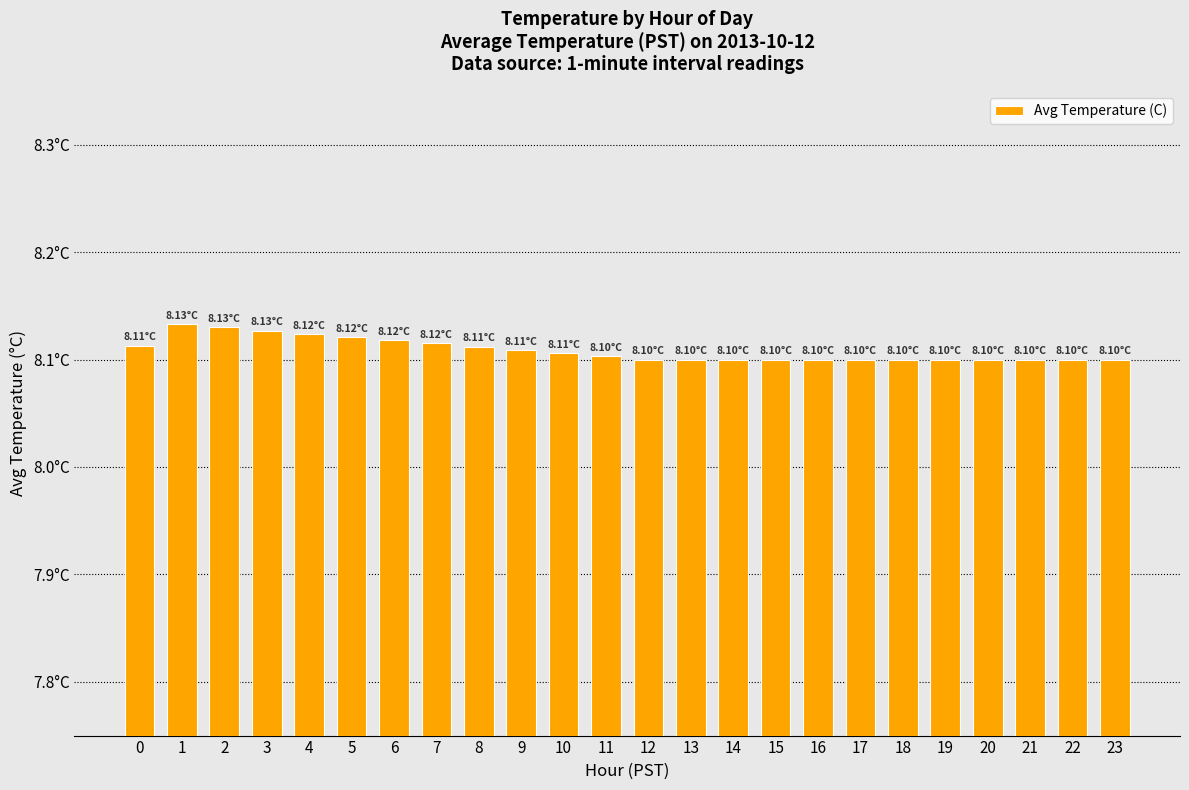

List the labels in order of value, smallest first.

12, 13, 14, 15, 16, 17, 18, 19, 20, 21, 22, 23, 11, 10, 9, 8, 0, 7, 6, 5, 4, 3, 2, 1